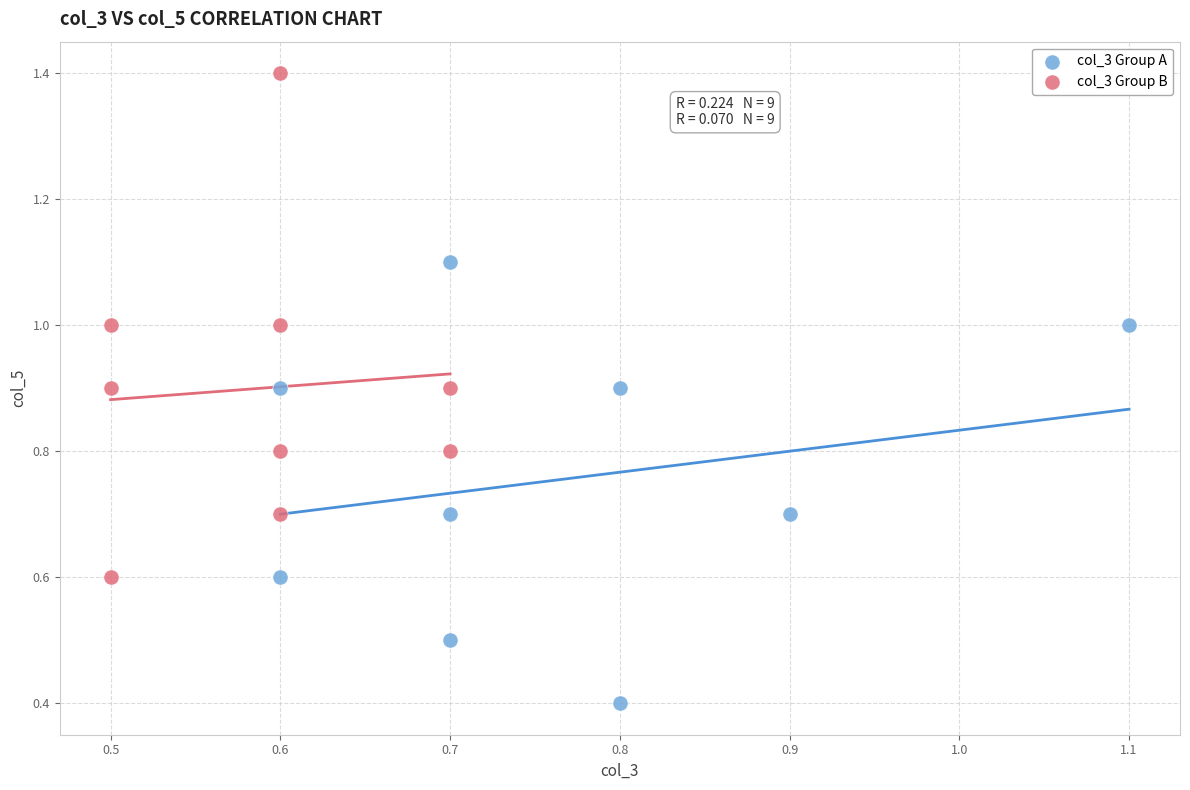

Which series contains the highest Y value?

col_3 Group B